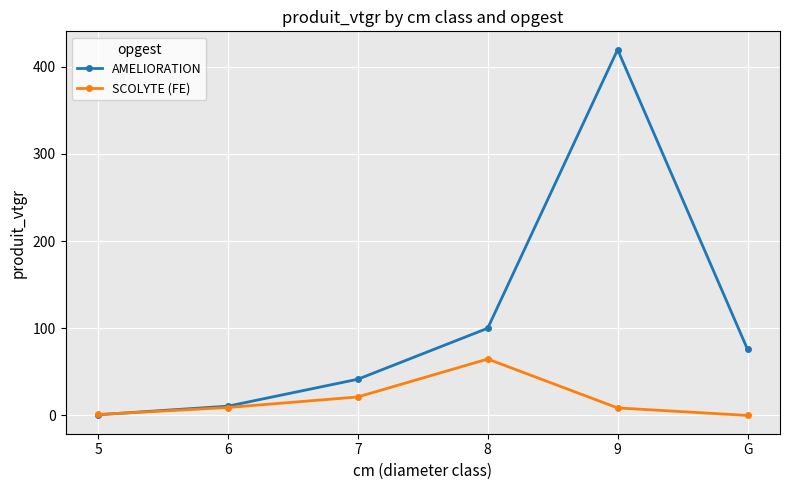

Rank the categories by AMELIORATION value from highest to lowest.

9, 8, G, 7, 6, 5